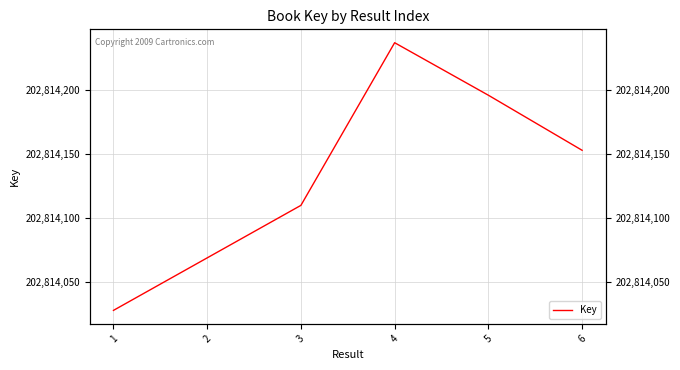

How many interior local peaks (higher than both neighbors) does the data have?

1